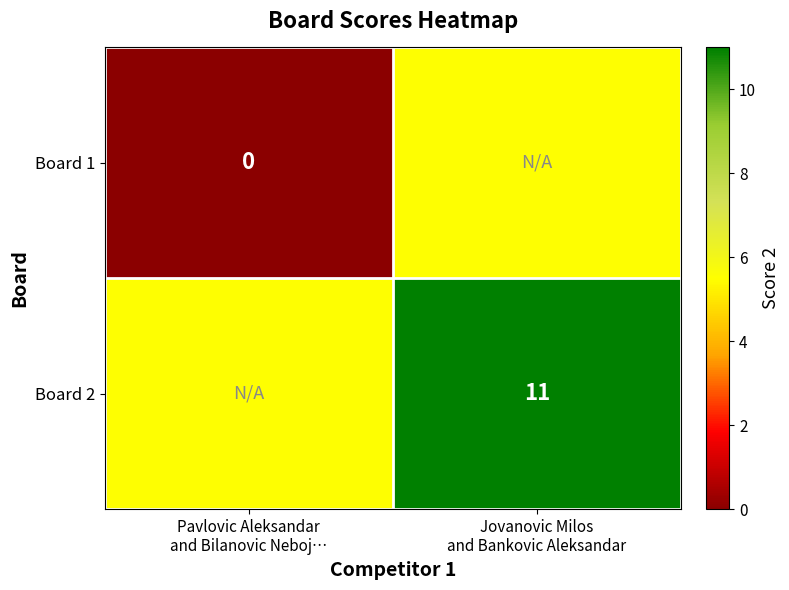

Rank the series by their average value, from lowest to highest.

Board 1, Board 2